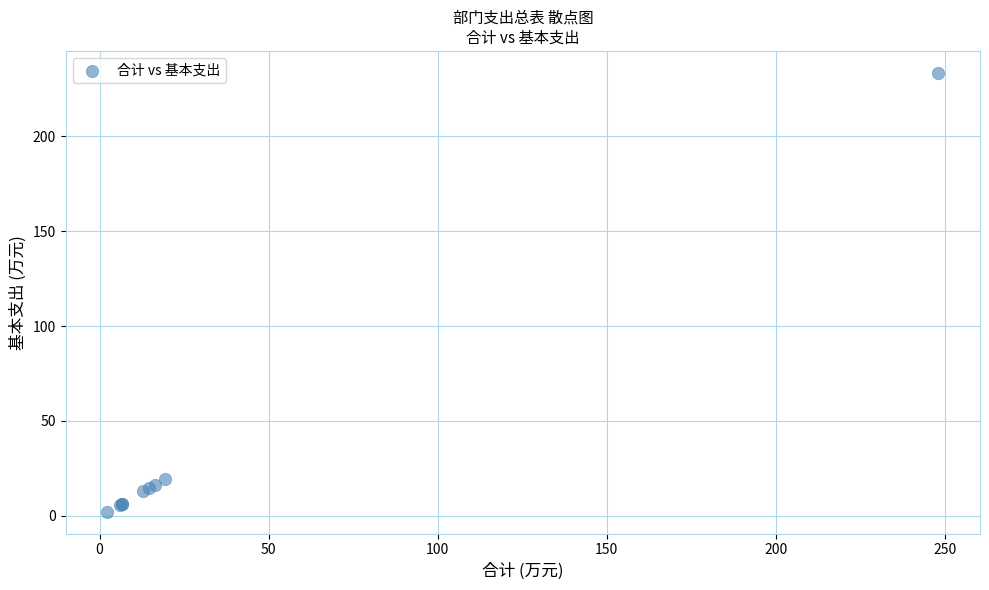

What Y value in the scatter plot is closest to 117?

19.5